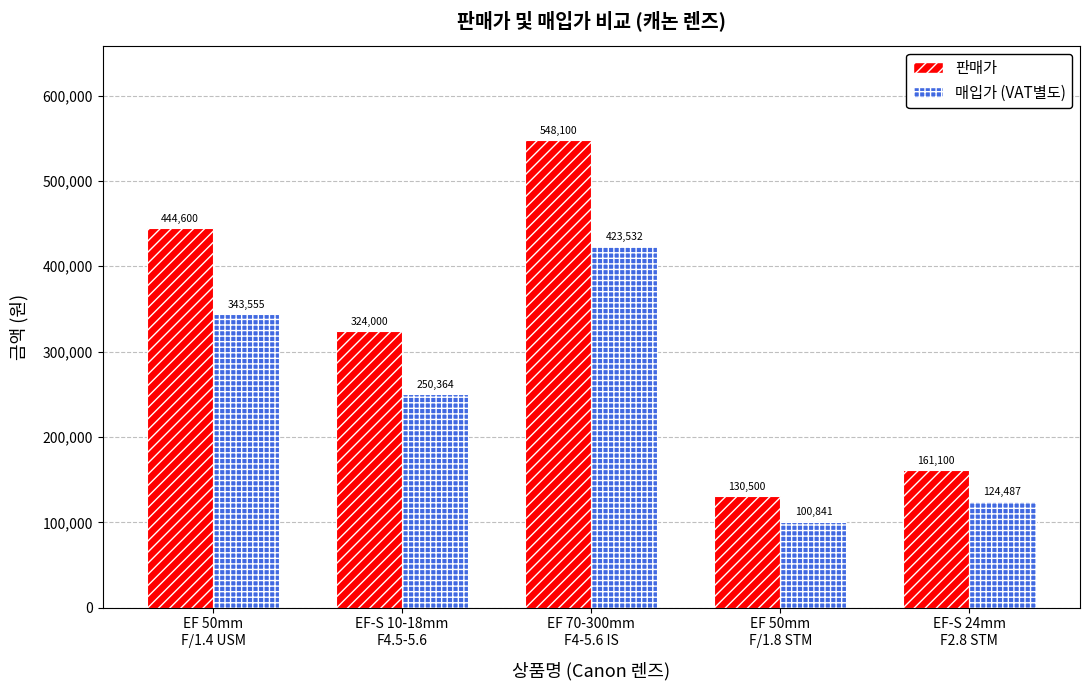

Reading left to right, what are all the values shown in this chart?

판매가: 444600	324000	548100	130500	161100
매입가 (VAT별도): 343555	250364	423532	100841	124487